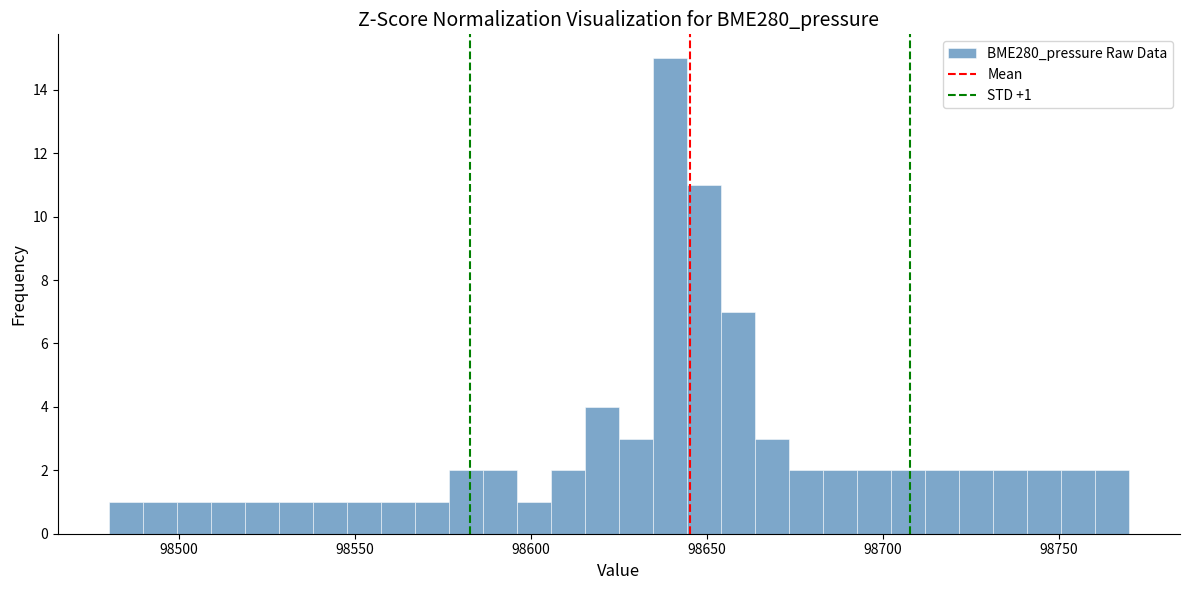

Read against the x-axis, roughly where is the centre of the tallest bar?

98640